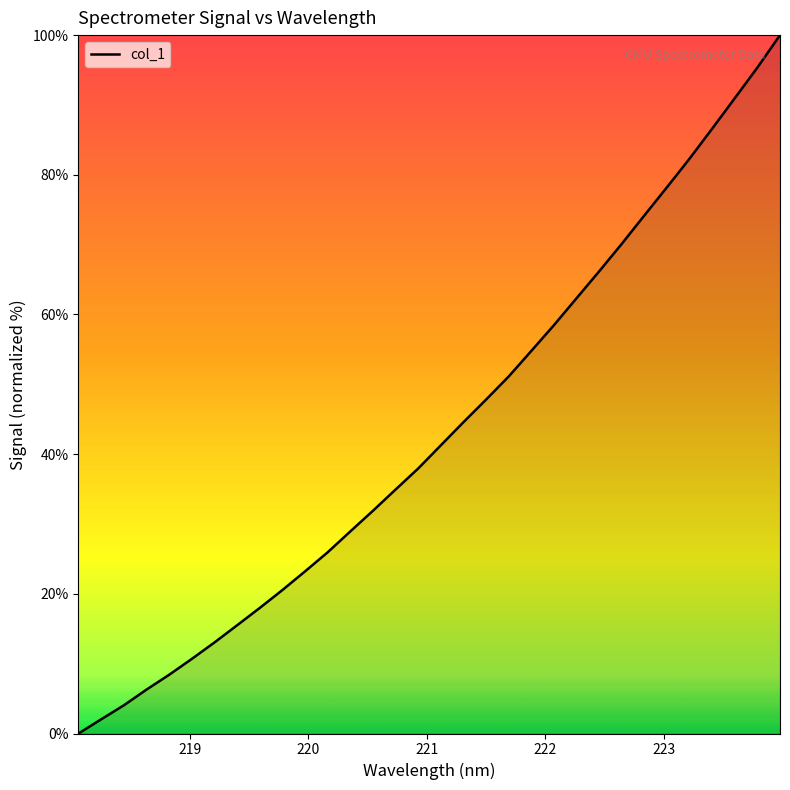

What is the difference between the maximum and minimum values?

100.0